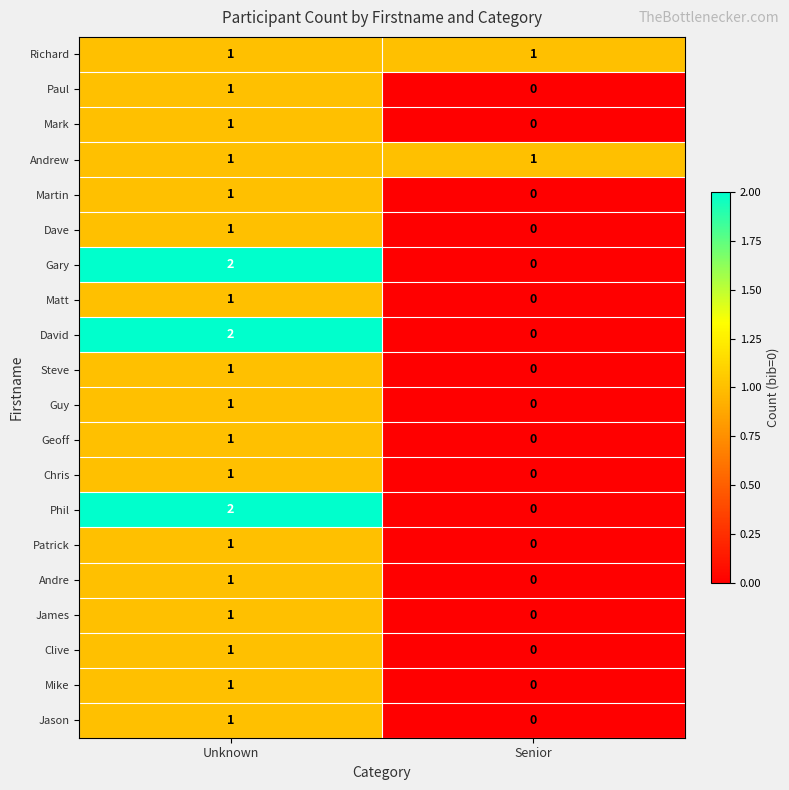

The Clive series shows 0 at Unknown. True or false?

False